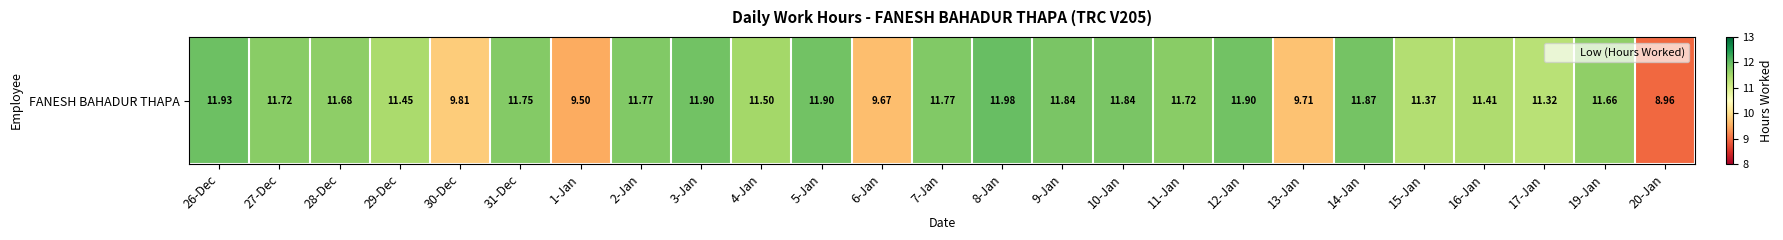

What is the change in value from 29-Dec to 11-Jan?

+0.3